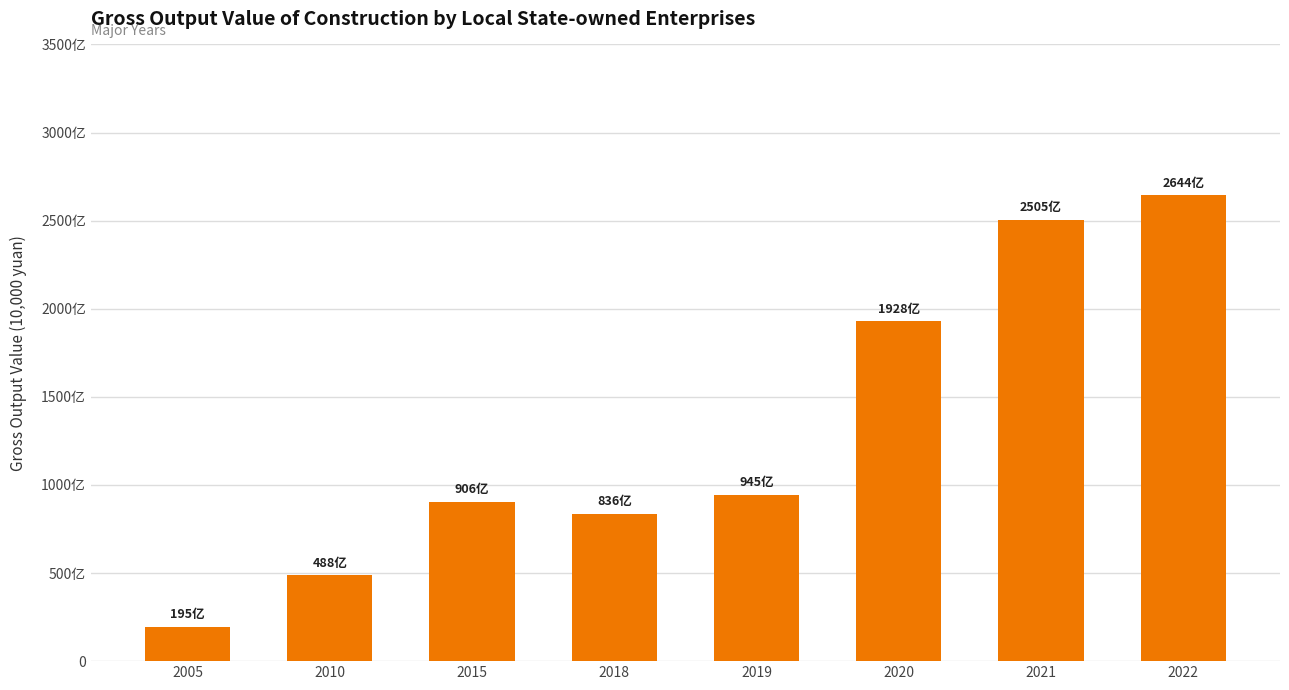

Reading right to left, what are all the values shown in this chart?

26442273.7	25046827.3	19277589.0	9452467.0	8359282.8	9059866.7	4878699.0	1949218.0